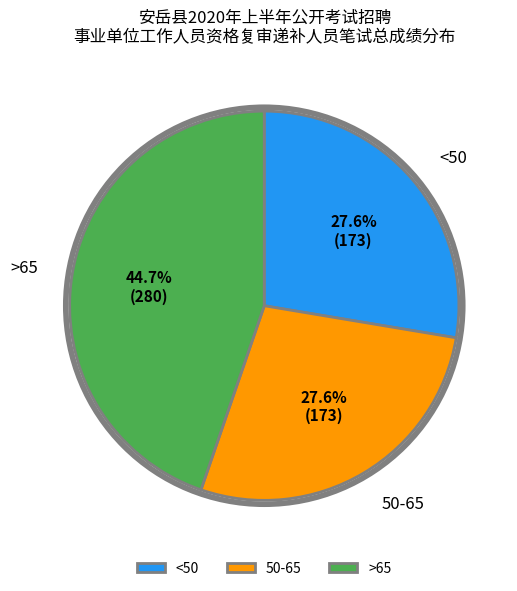

Approximately how many times larger is the value at 50-65 compared to >65?

0.6